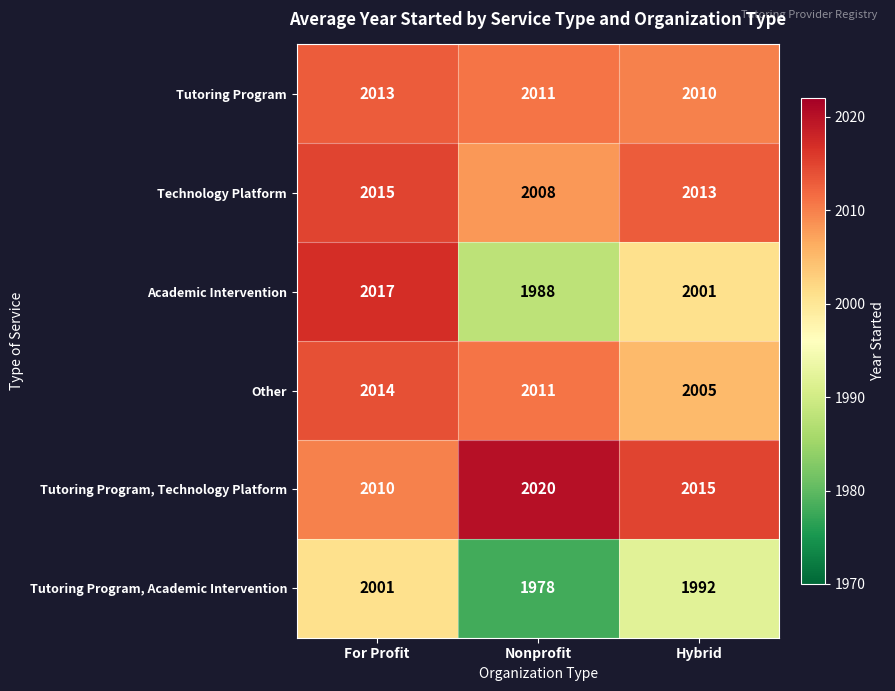

Which series has the largest total across all categories?

Tutoring Program, Technology Platform